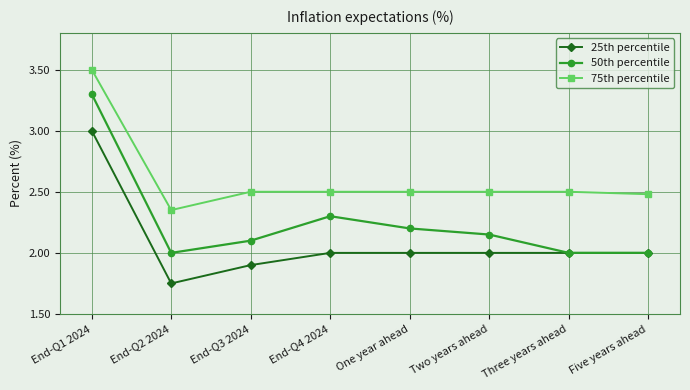

The 25th percentile series shows 0.7 at End-Q4 2024. True or false?

False